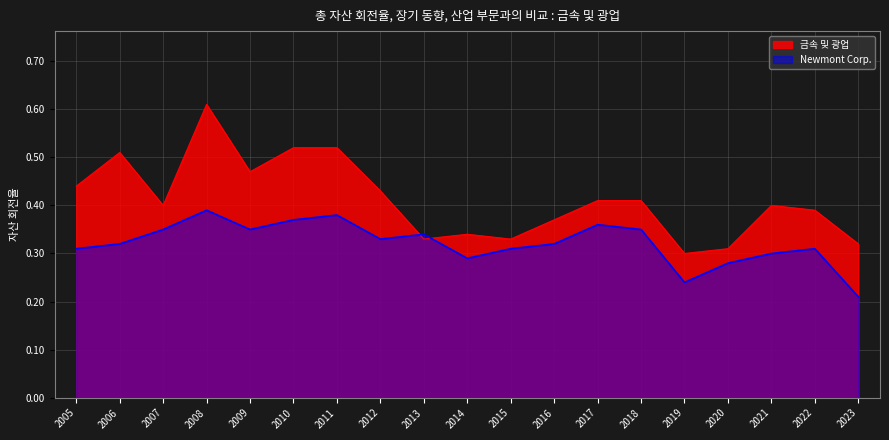

What is the sum of the Newmont Corp. values at 2018 and 2005?

0.7